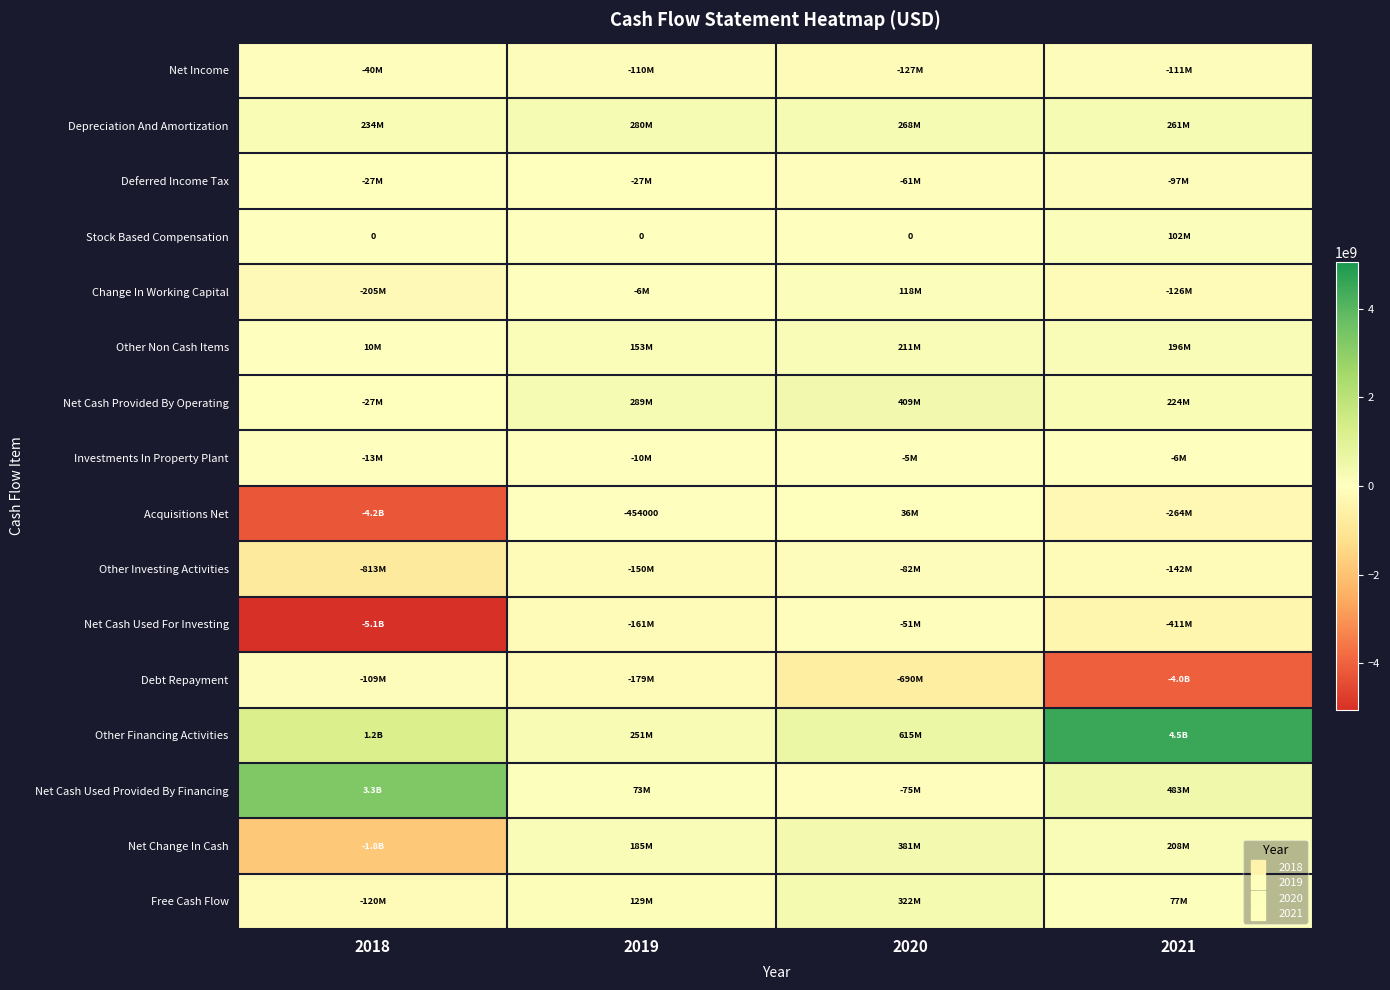

Count the number of categories in the chart.

4